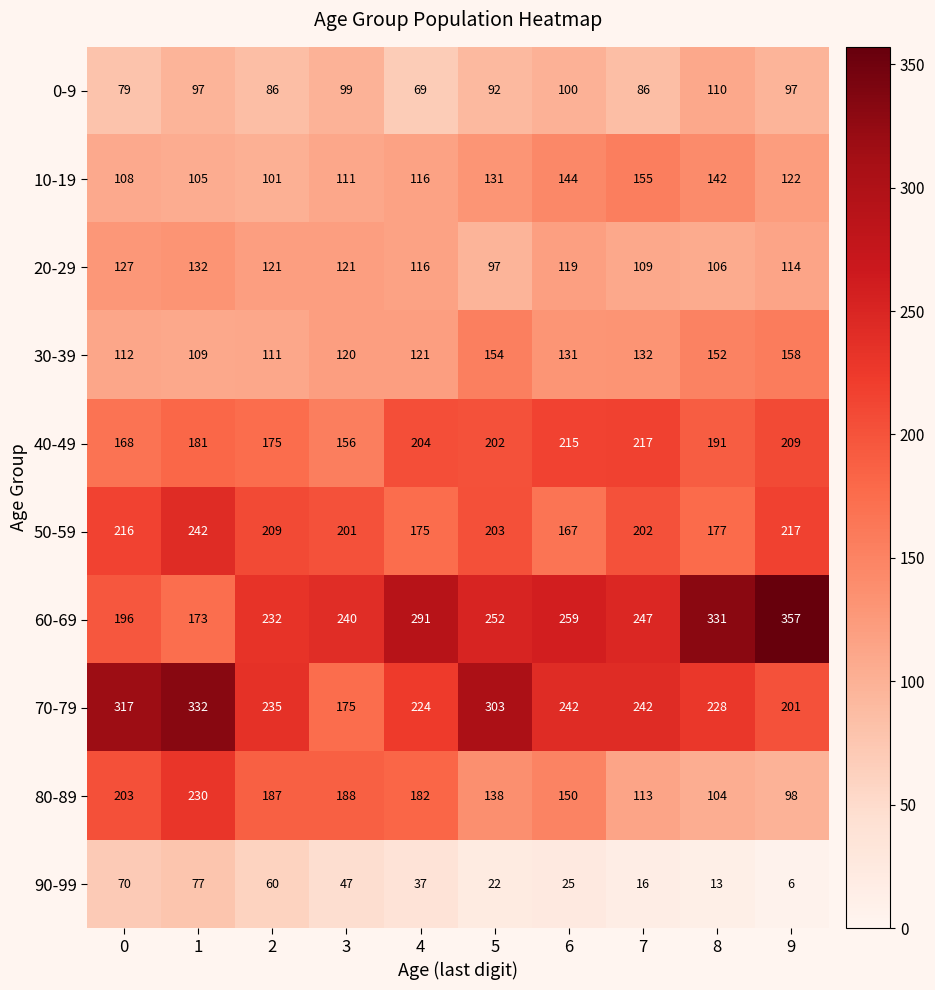

The value of 50-59 at 1 is 242. True or false?

True